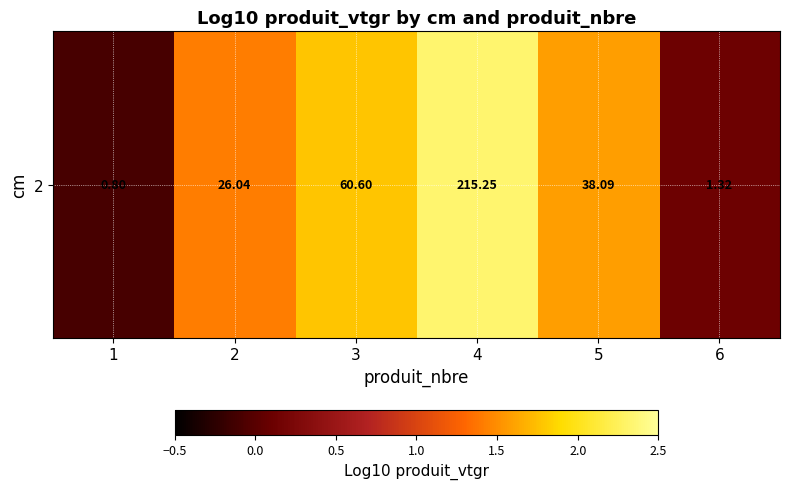

Is it true that the value at 3 is 0.9?

False